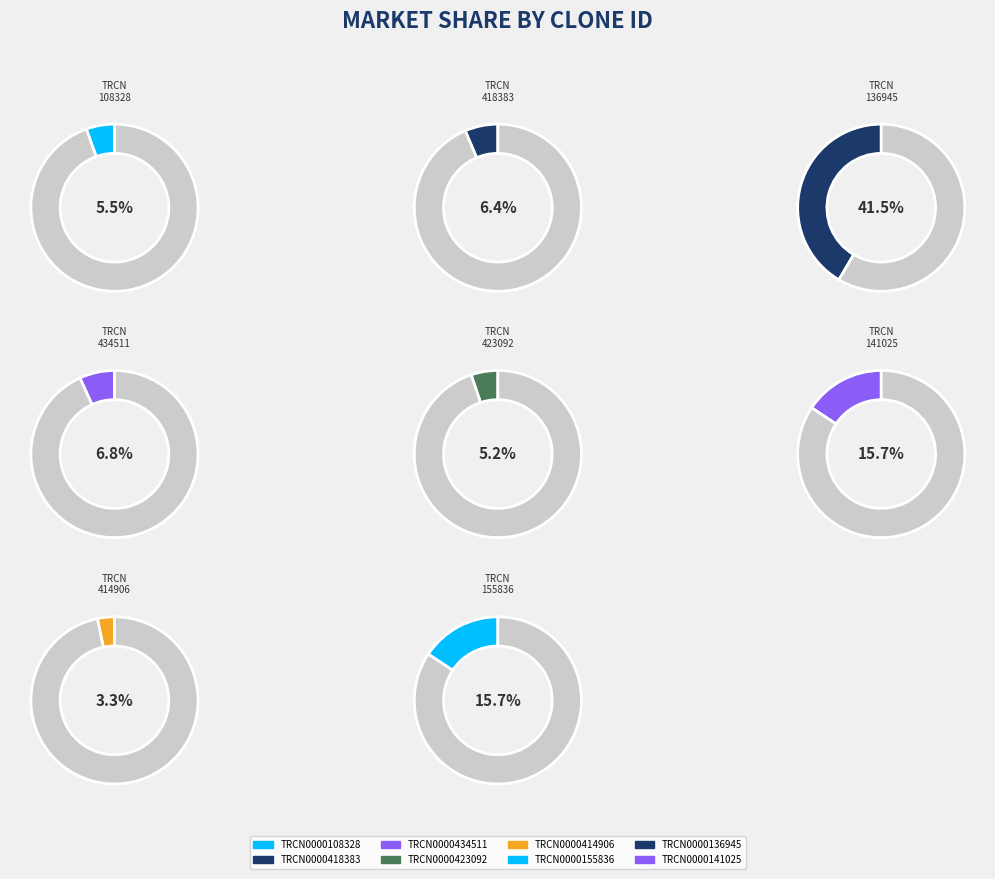

Is it true that TRCN0000155836 is 16% of the pie?

True